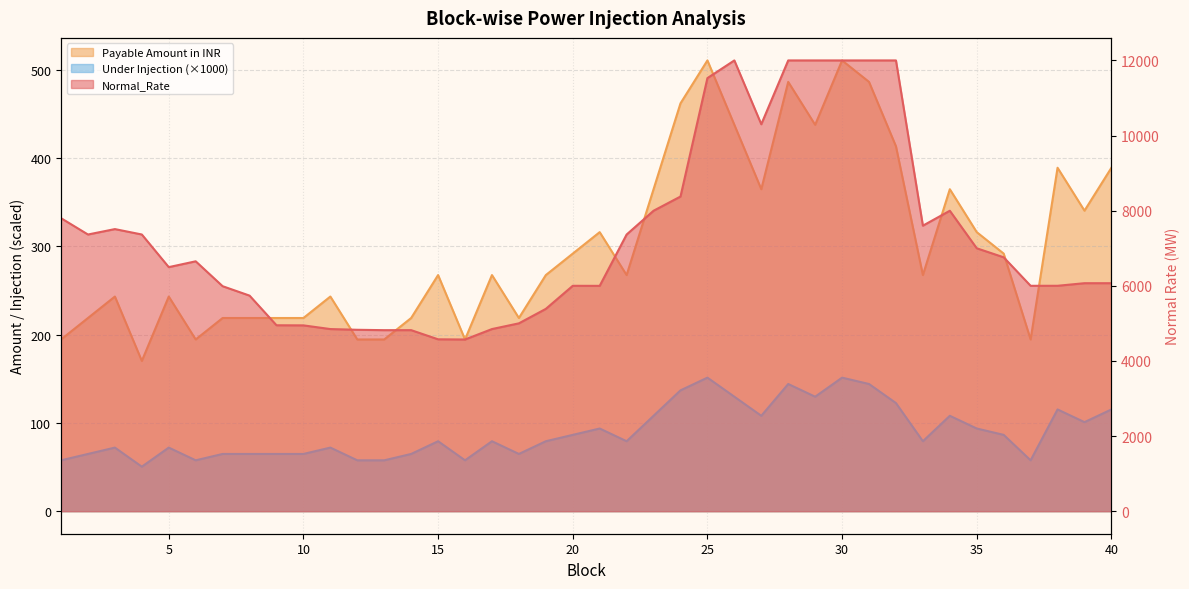

True or false: Payable Amount in INR has more than 2 points higher than both neighbors.

True